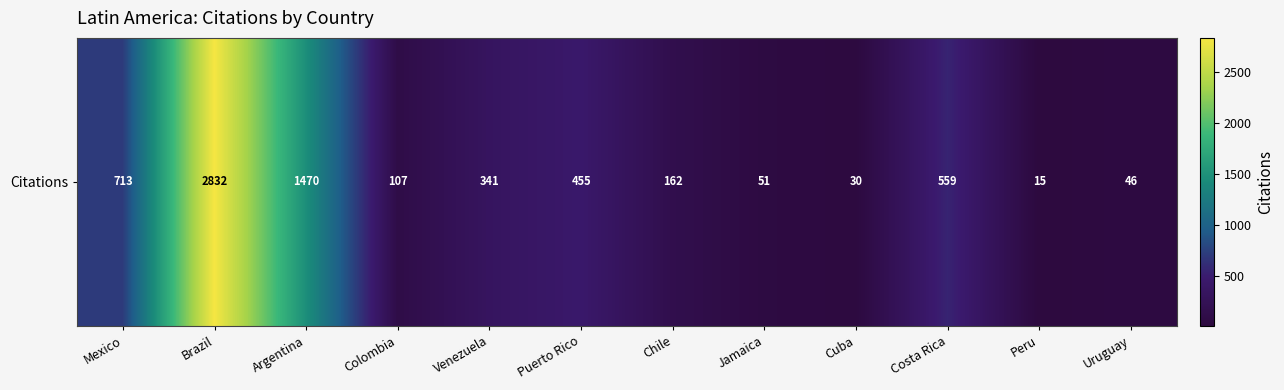

Reading right to left, what are all the values shown in this chart?

46	15	559	30	51	162	455	341	107	1470	2832	713